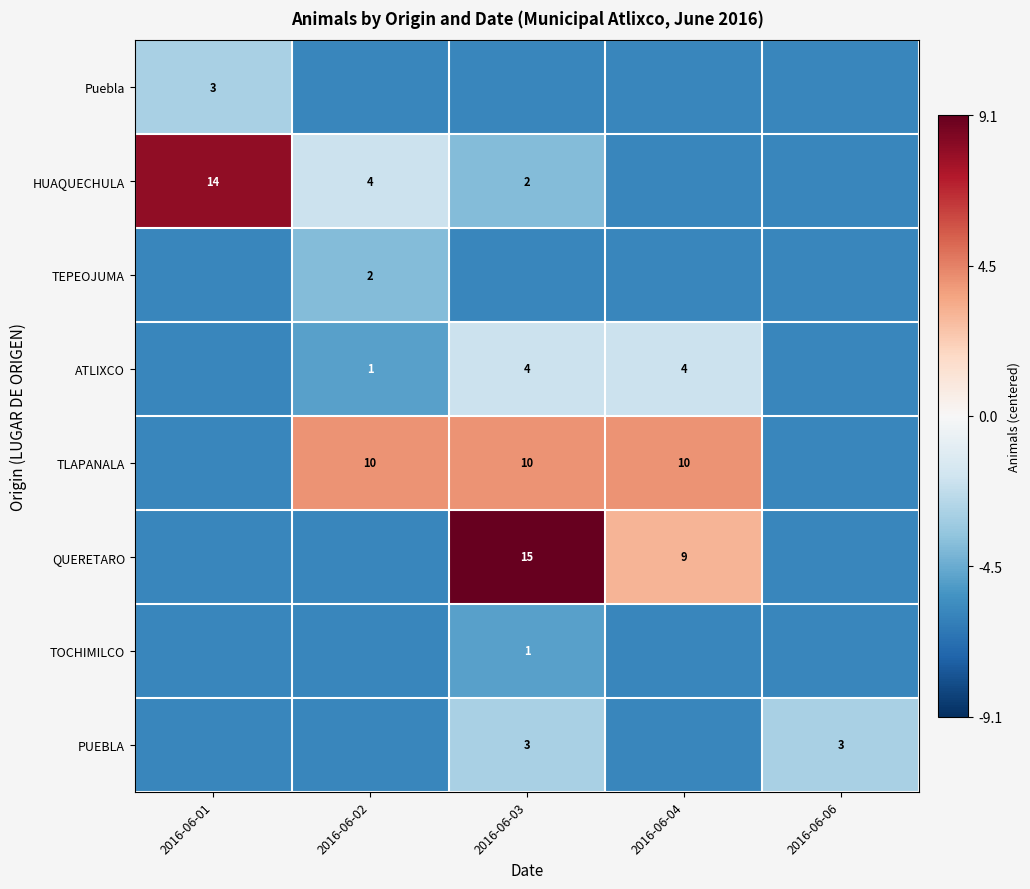

Is the value of ATLIXCO at 2016-06-04 greater than the value of TLAPANALA at 2016-06-02?

No